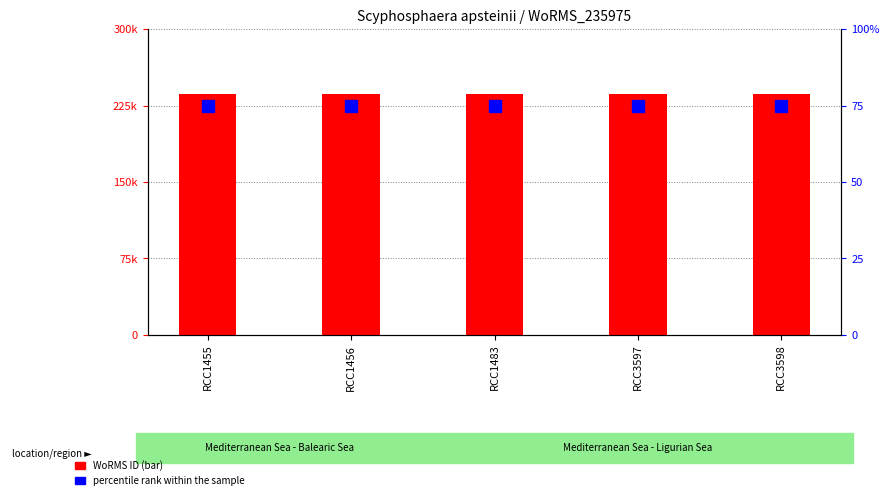

Which series has the largest total across all categories?

WoRMS ID